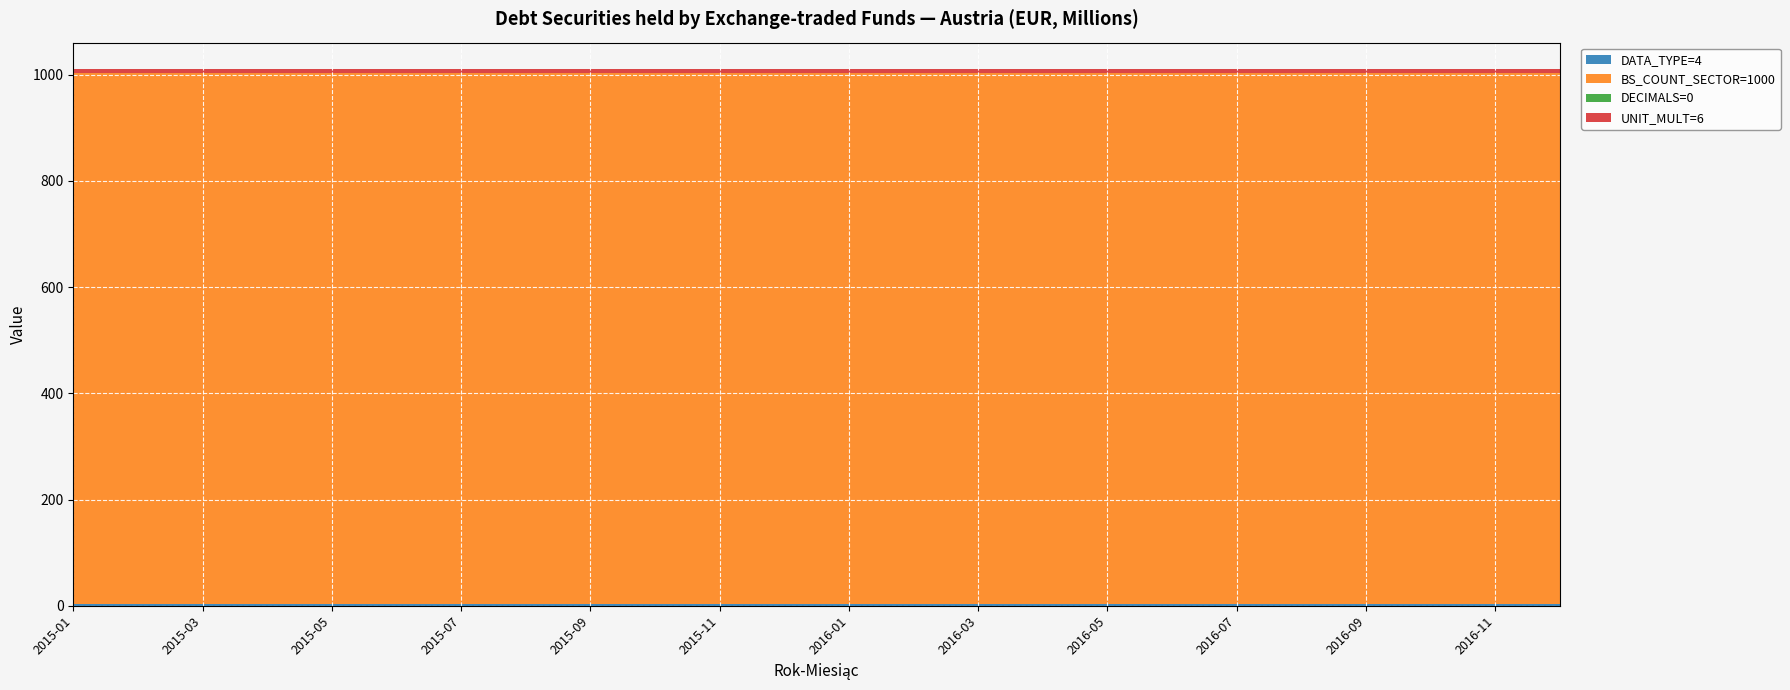

Reading right to left, list all the values displayed in this chart.

DATA_TYPE=4: 4	4	4	4	4	4	4	4	4	4	4	4	4	4	4	4	4	4	4	4	4	4	4	4
BS_COUNT_SECTOR=1000: 1000	1000	1000	1000	1000	1000	1000	1000	1000	1000	1000	1000	1000	1000	1000	1000	1000	1000	1000	1000	1000	1000	1000	1000
DECIMALS=0: 0	0	0	0	0	0	0	0	0	0	0	0	0	0	0	0	0	0	0	0	0	0	0	0
UNIT_MULT=6: 6	6	6	6	6	6	6	6	6	6	6	6	6	6	6	6	6	6	6	6	6	6	6	6